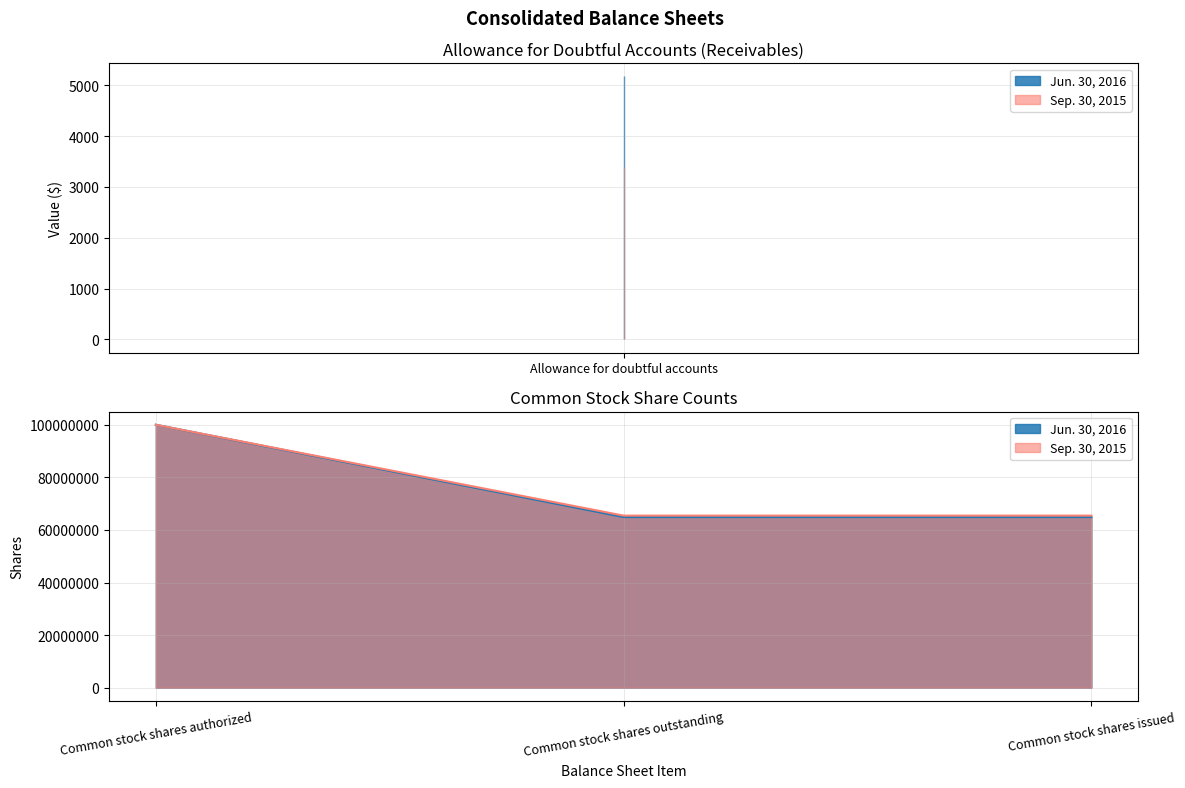

What are all the series names shown in the legend?

Jun. 30, 2016, Sep. 30, 2015